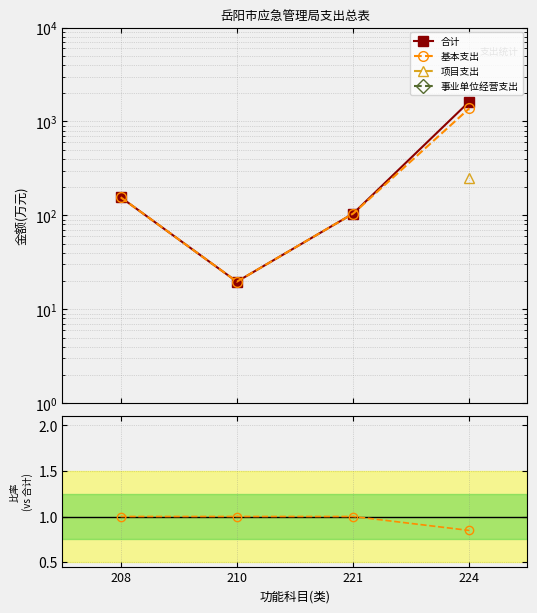

True or false: 基本支出 has a value of 1.4 at 221.

False